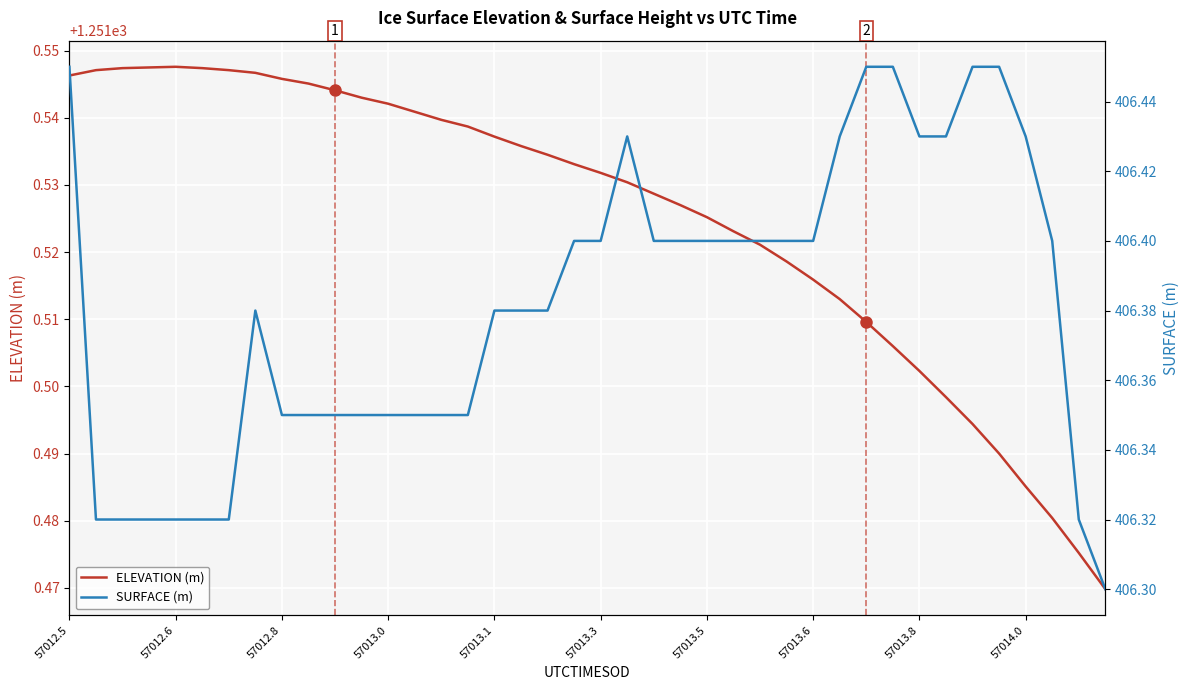

What is the difference between the maximum and minimum values in the ELEVATION (m) series?

0.1